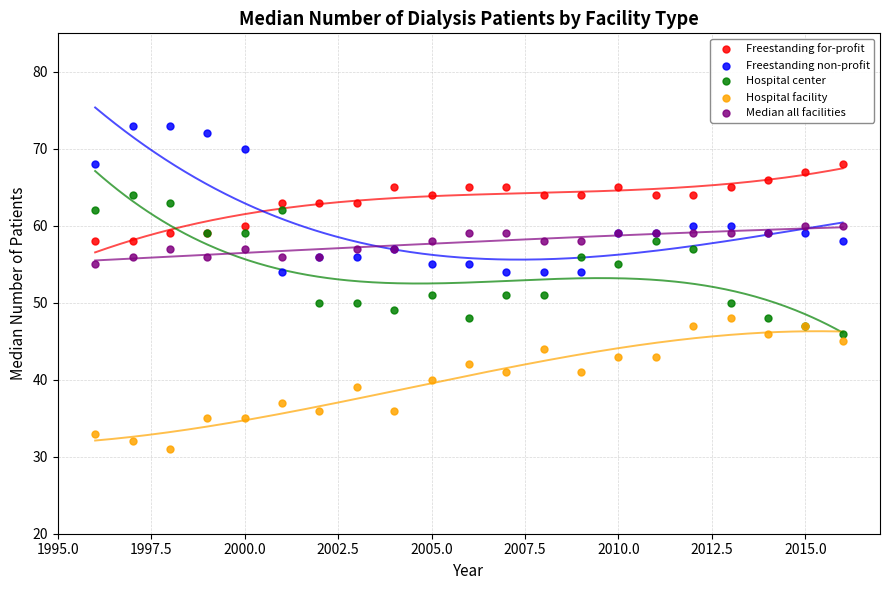

Which series reaches the maximum Y coordinate?

Freestanding non-profit